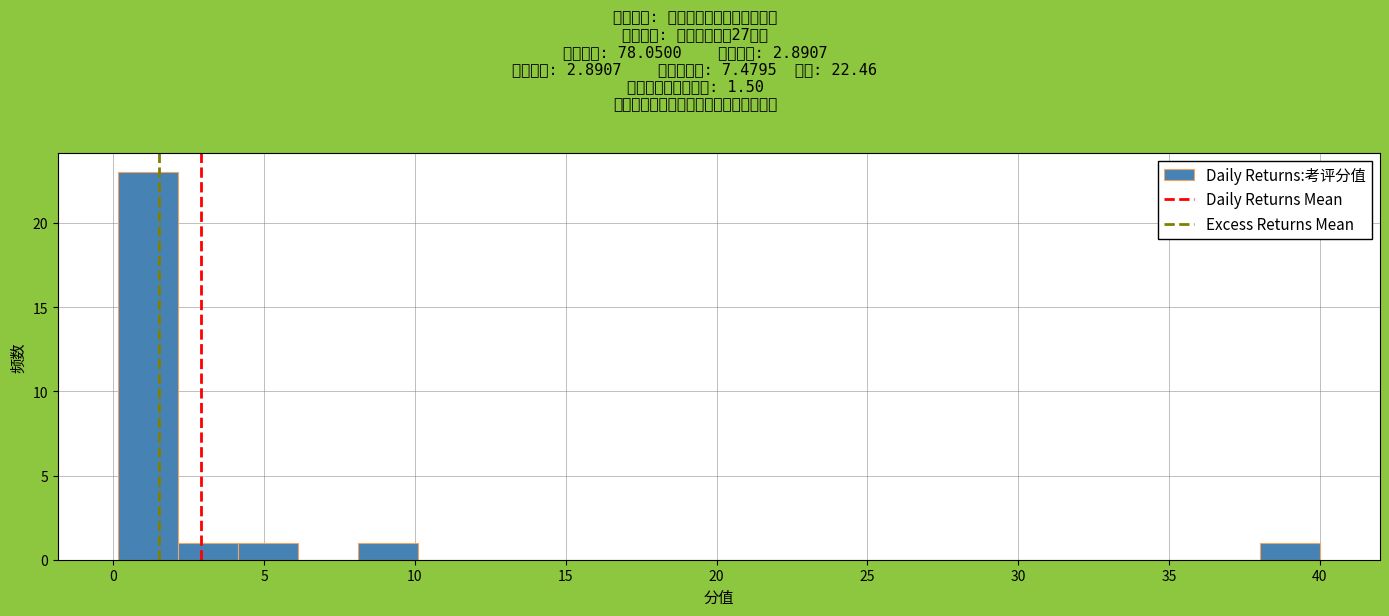

Around what value on the x-axis is the tallest bar? Give the approximate position of its centre, as read against the axis.

1.0